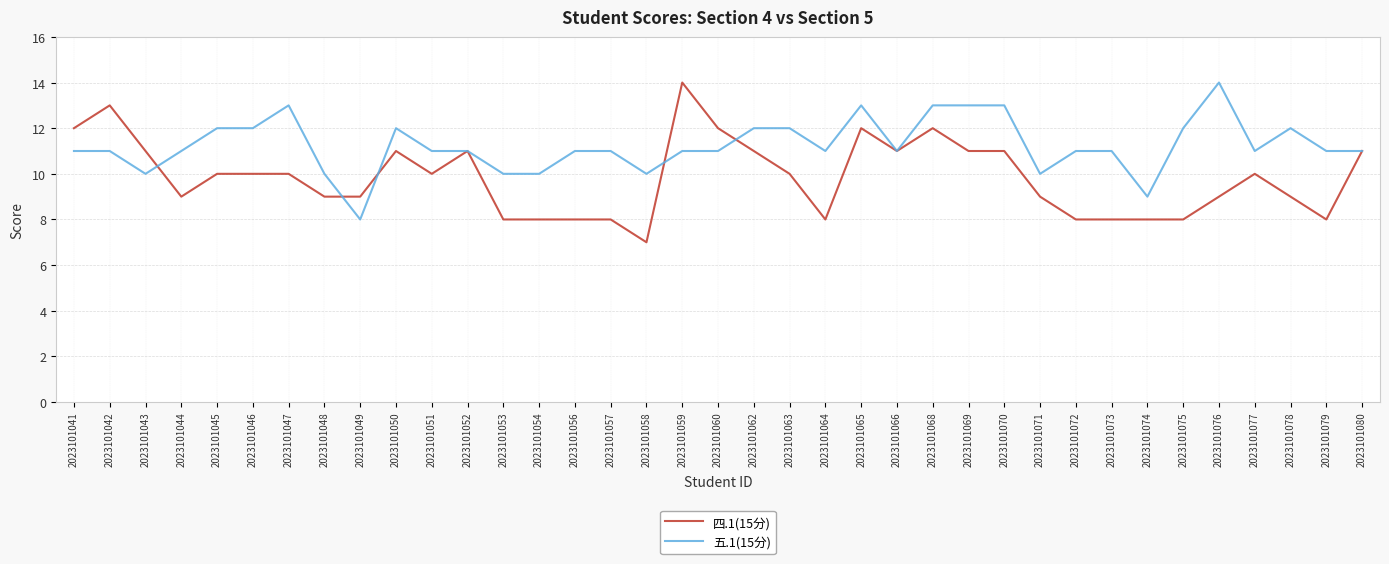

Which category has the highest value in the 四.1(15分) series?

2023101059